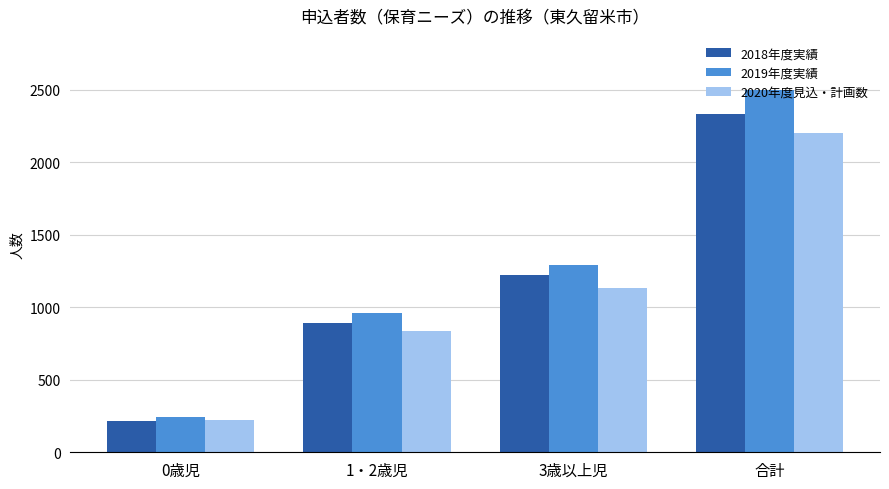

What is the sum of all 2019年度実績 values?

4996